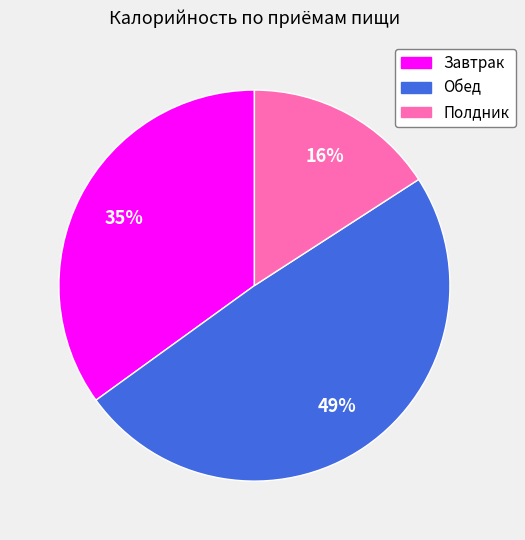

Rank the categories by value from highest to lowest.

Обед, Завтрак, Полдник